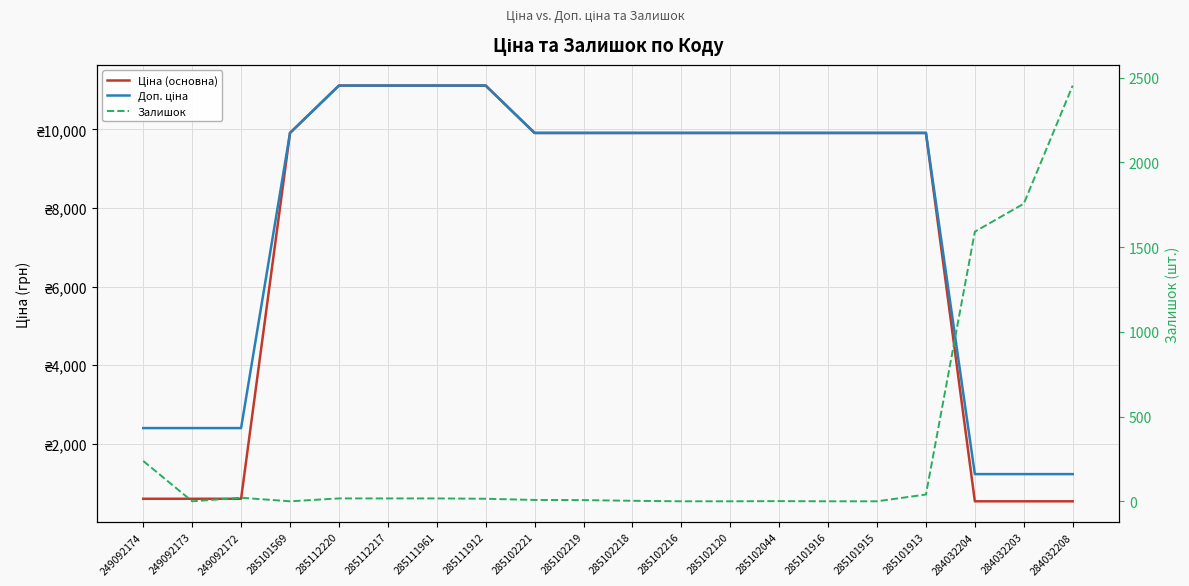

True or false: Ціна (основна) and Доп. ціна intersect in this chart.

False